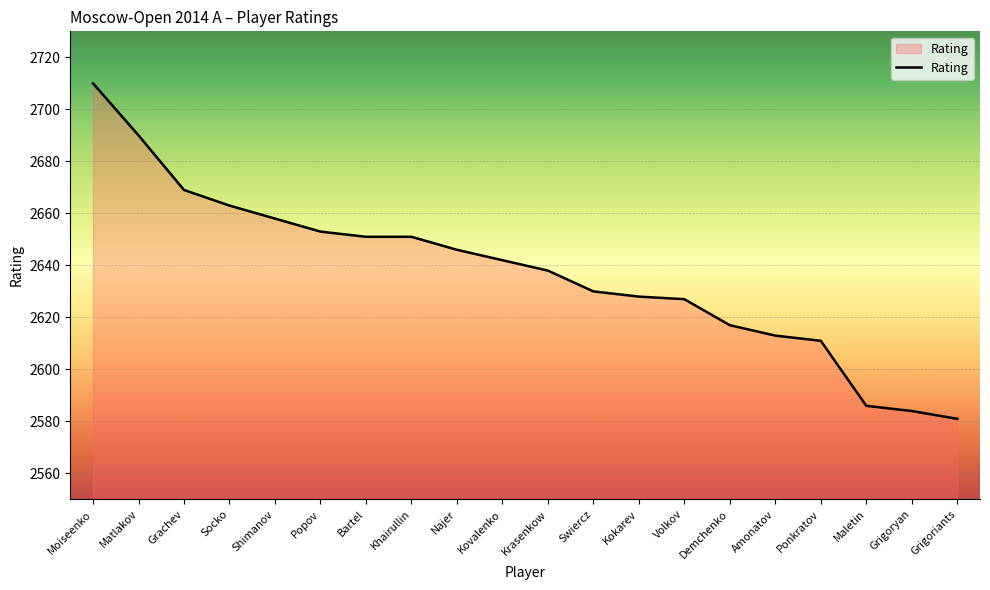

Reading left to right, extract all data points from this chart.

Moiseenko=2710	Matlakov=2690	Grachev=2669	Socko=2663	Shimanov=2658	Popov=2653	Bartel=2651	Khairullin=2651	Najer=2646	Kovalenko=2642	Krasenkow=2638	Swiercz=2630	Kokarev=2628	Volkov=2627	Demchenko=2617	Amonatov=2613	Ponkratov=2611	Maletin=2586	Grigoryan=2584	Grigoriants=2581